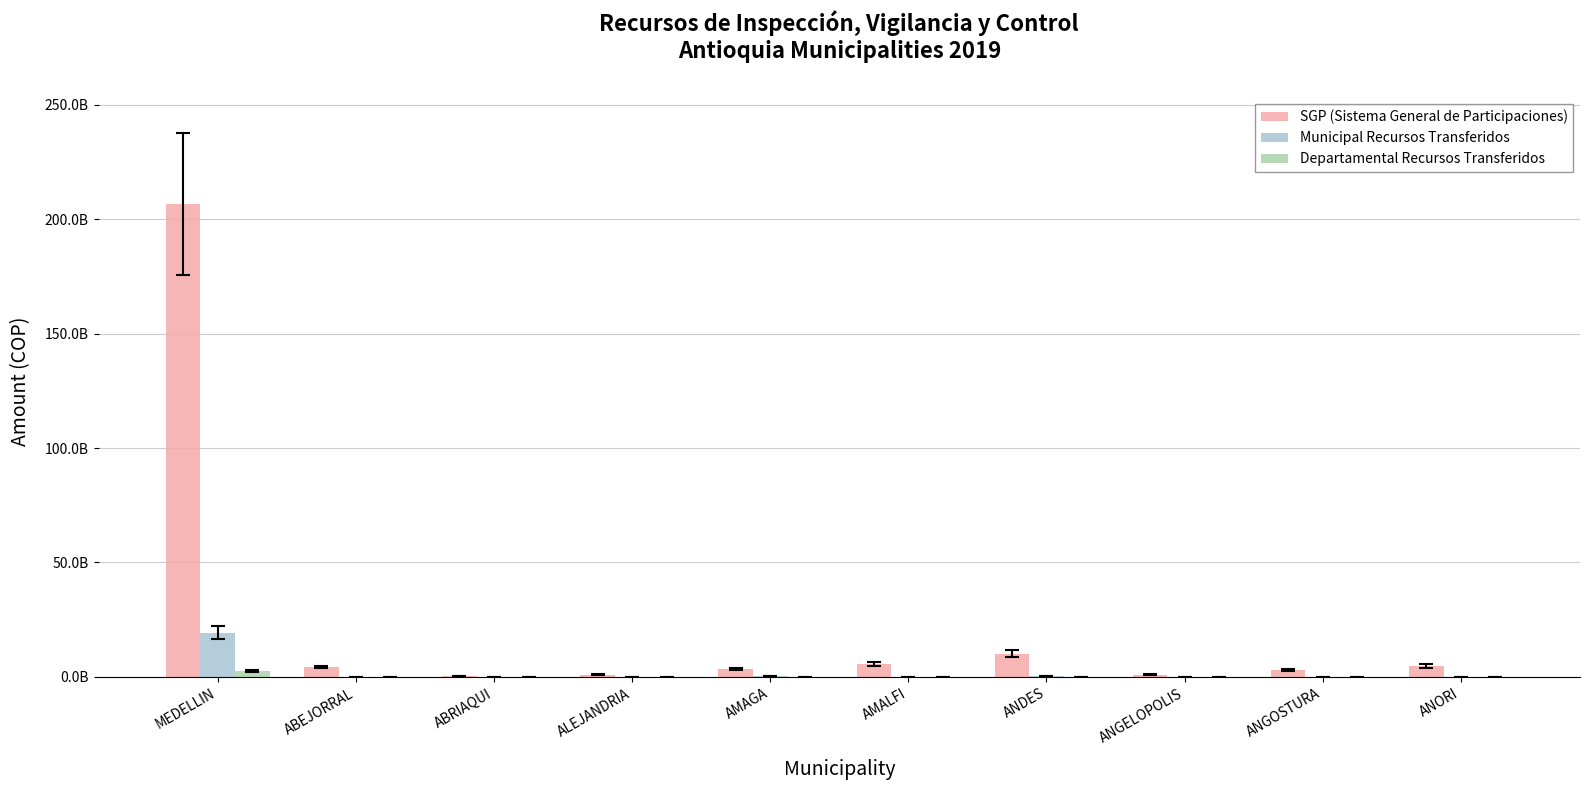

What is the label of the 5th bar from the left?

AMAGA